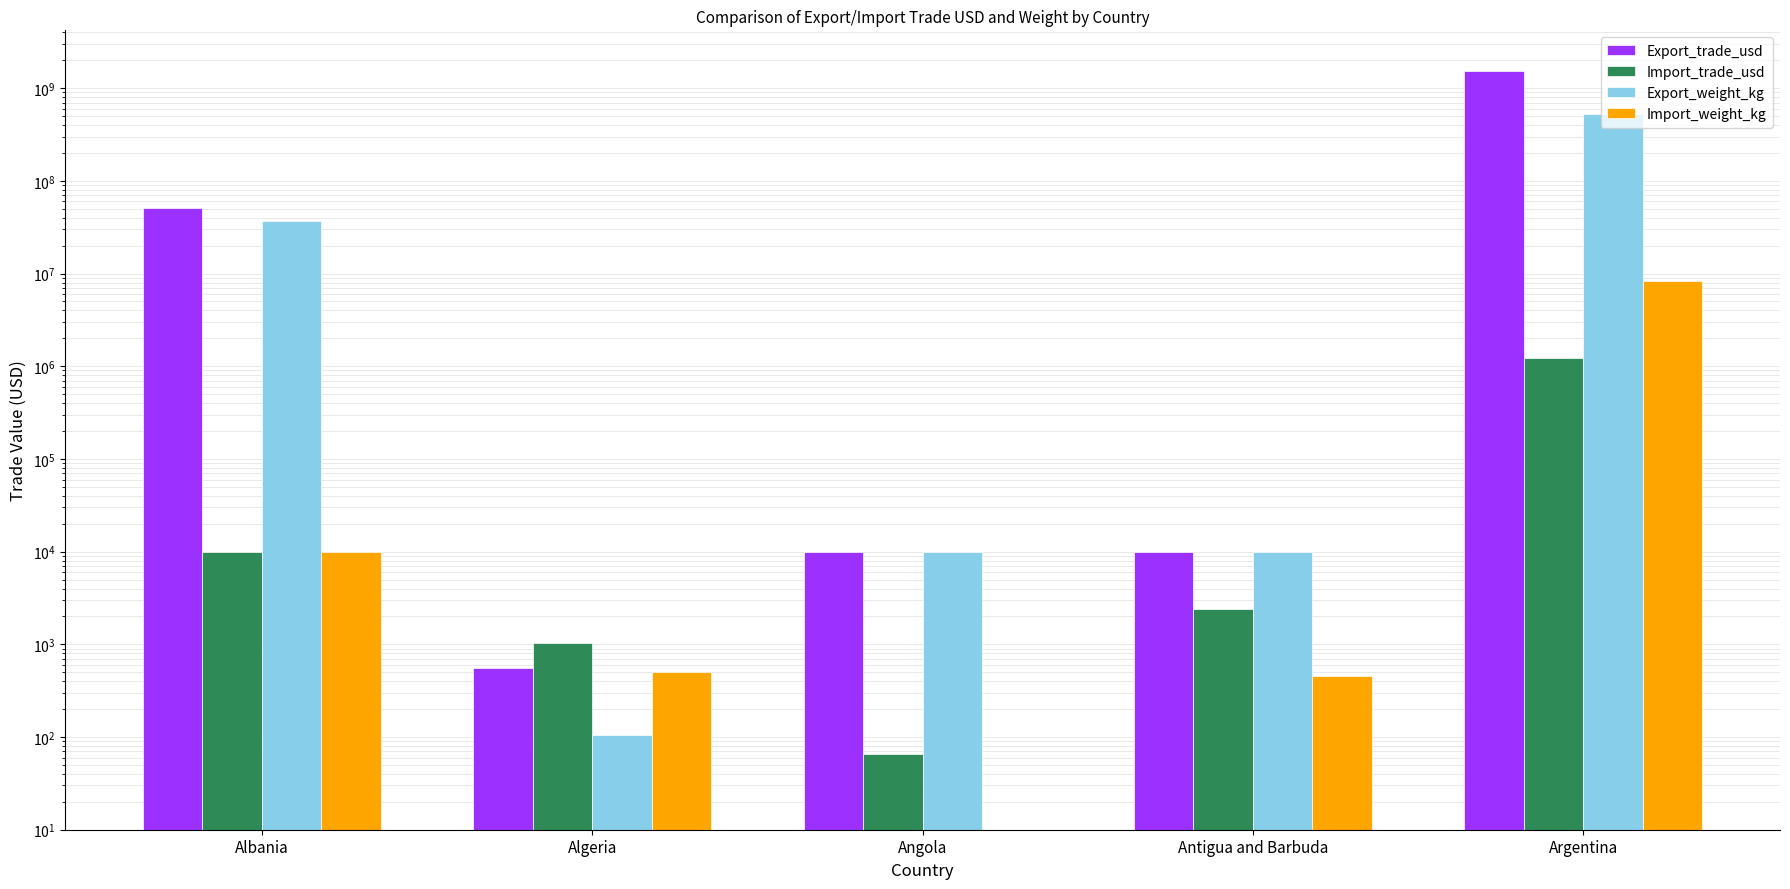

At which label does Export_trade_usd reach its minimum?

Algeria